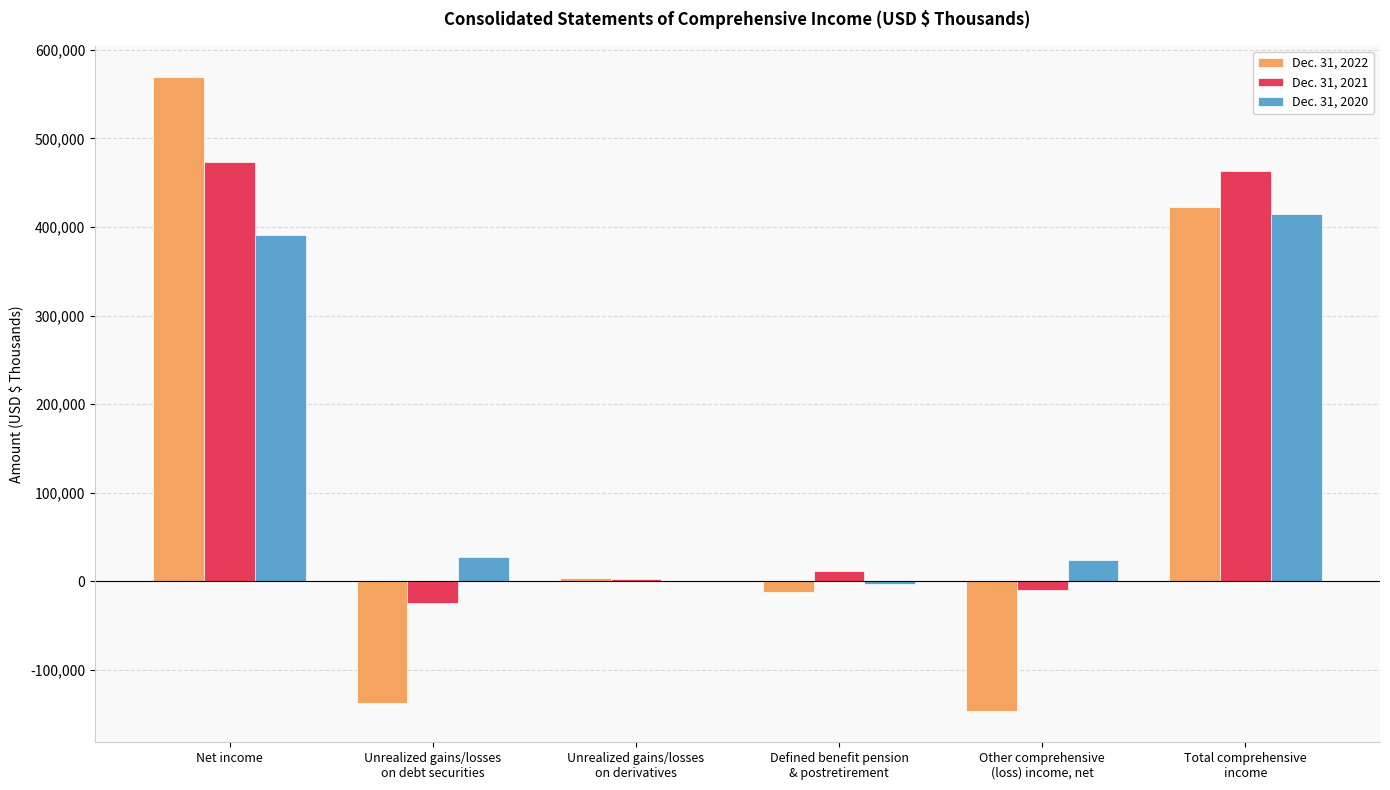

What is the maximum value shown in the chart?

568851